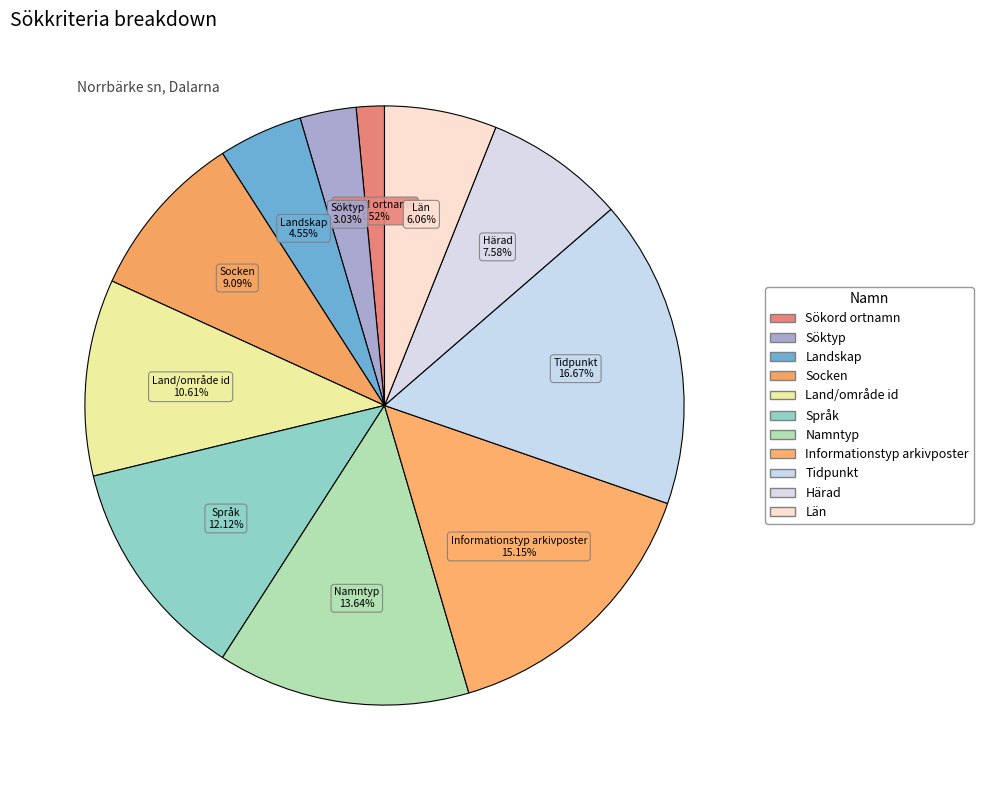

How many segments does this pie chart have?

11